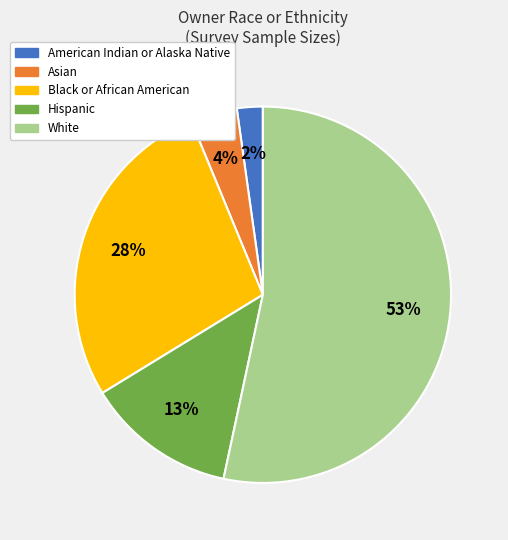

What is the largest slice in the pie chart?

White